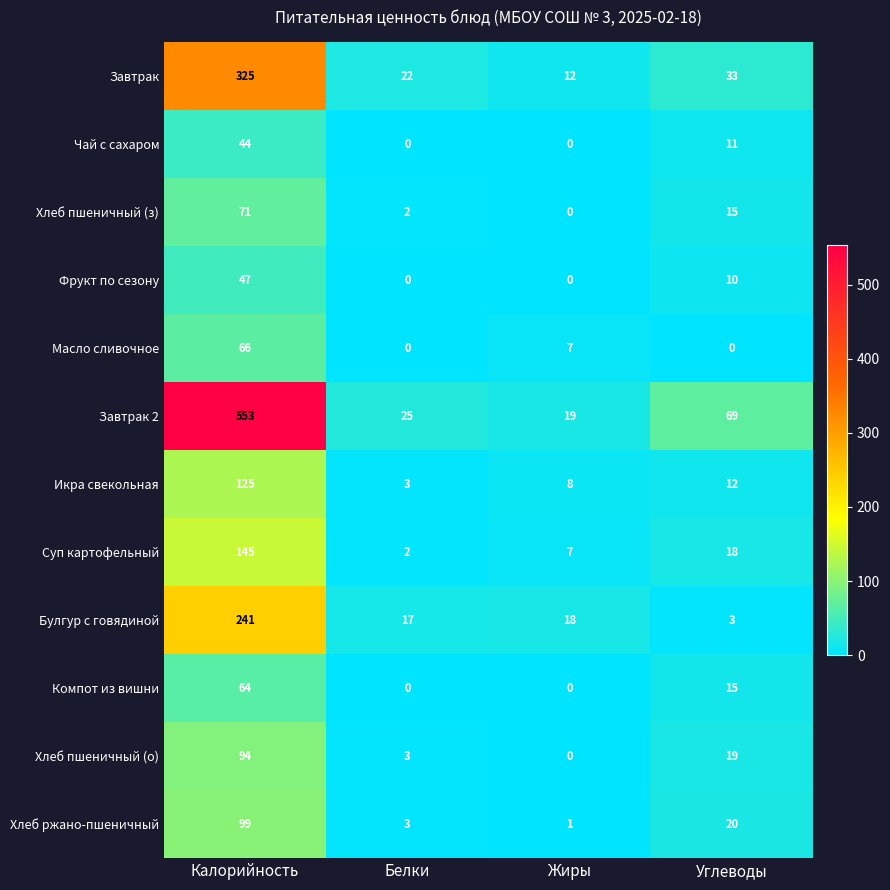

Is it true that Икра свекольная equals 3 at Белки?

True